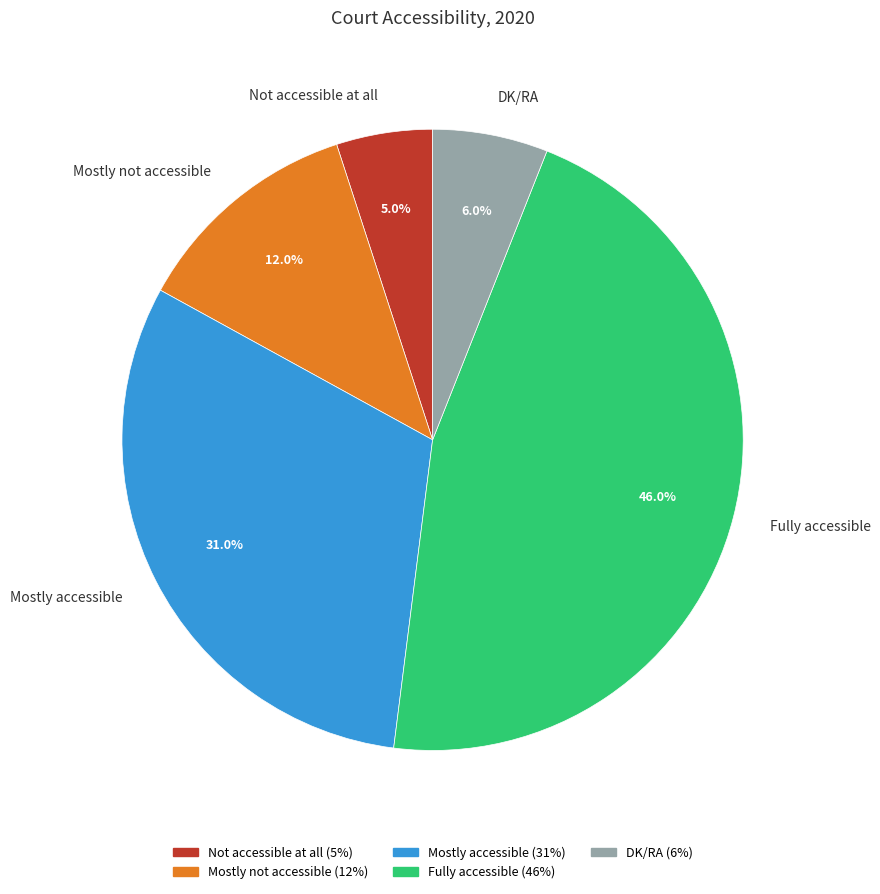

Count the number of slices in the pie.

5